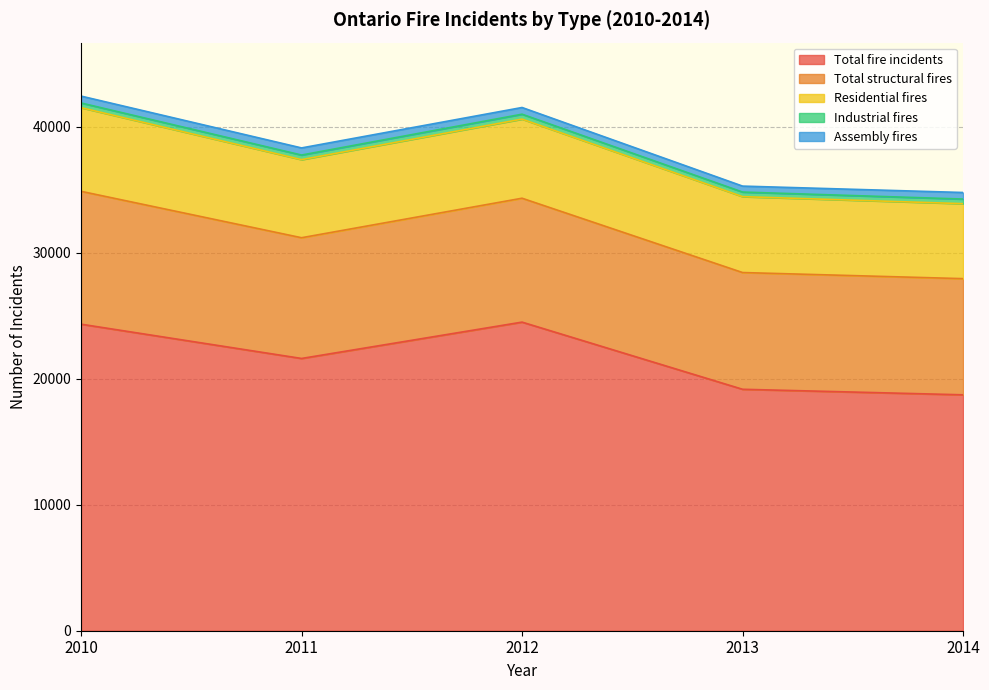

Reading left to right, what are all the values shown in this chart?

Total fire incidents: 24331	21610	24495	19164	18725
Total structural fires: 10546	9583	9834	9266	9220
Residential fires: 6639	6199	6280	6024	5951
Industrial fires: 373	364	389	364	367
Assembly fires: 547	565	532	473	520